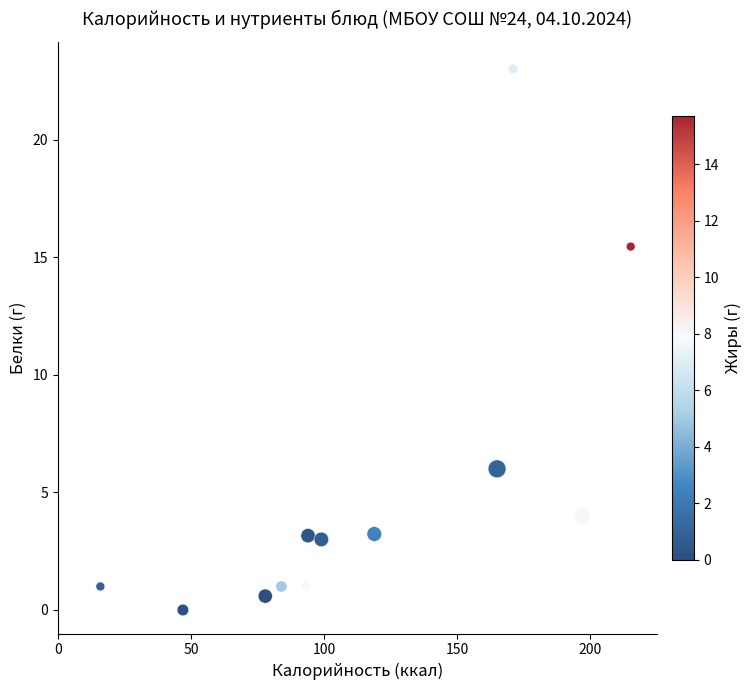

What is the average X value?

114.8